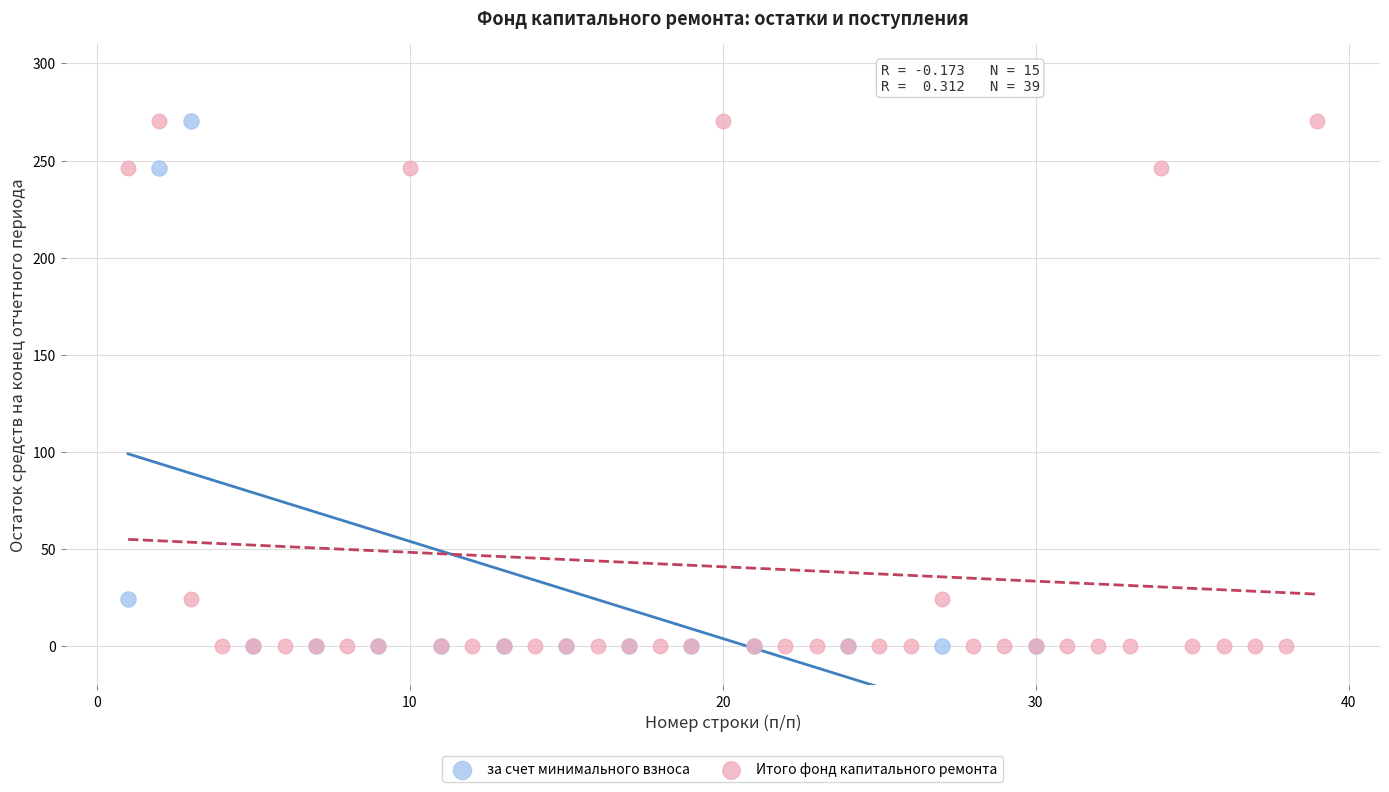

What are all the series names shown in the legend?

за счет минимального взноса, Итого фонд капитального ремонта